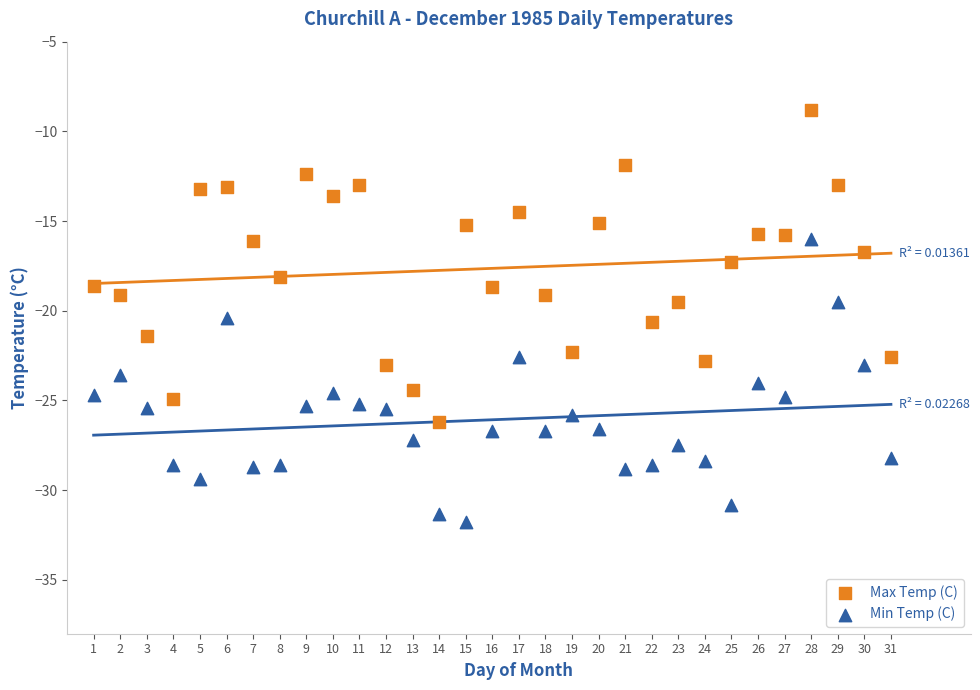

What are all the series names shown in the legend?

Max Temp (C), Min Temp (C)